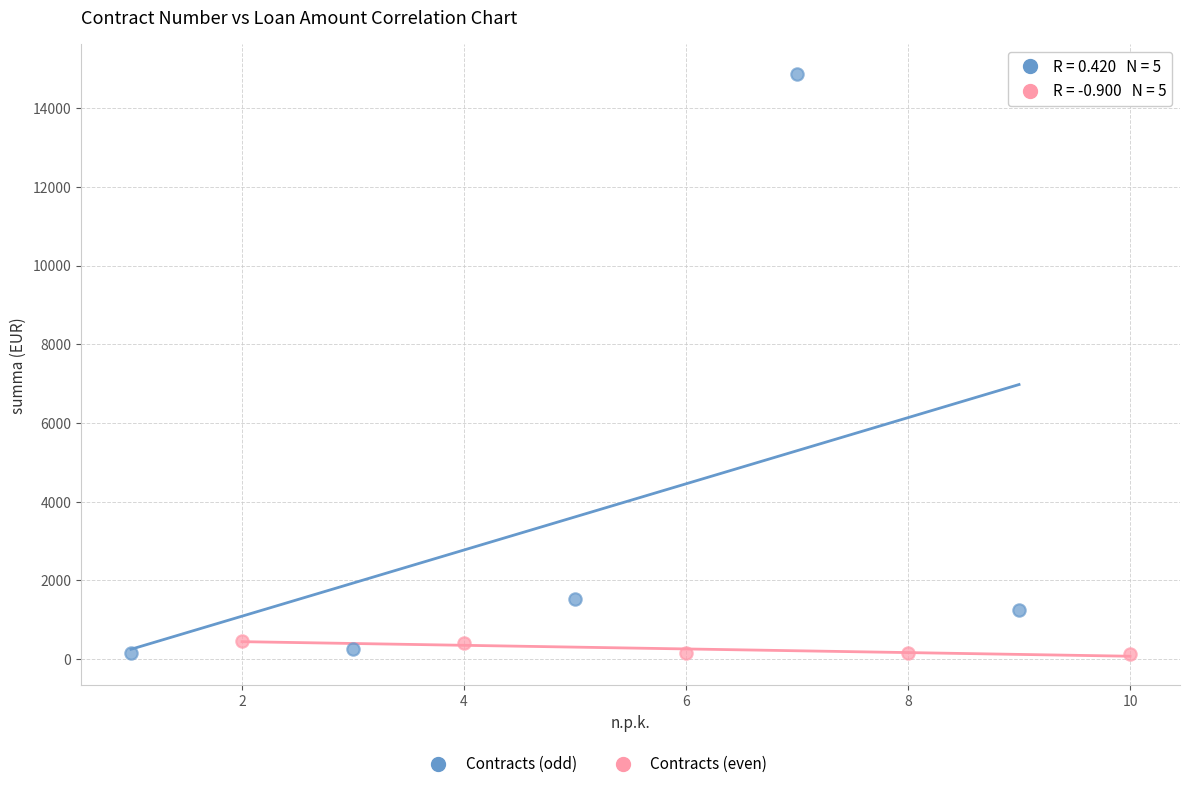

Which series reaches the maximum Y coordinate?

Contracts (odd)